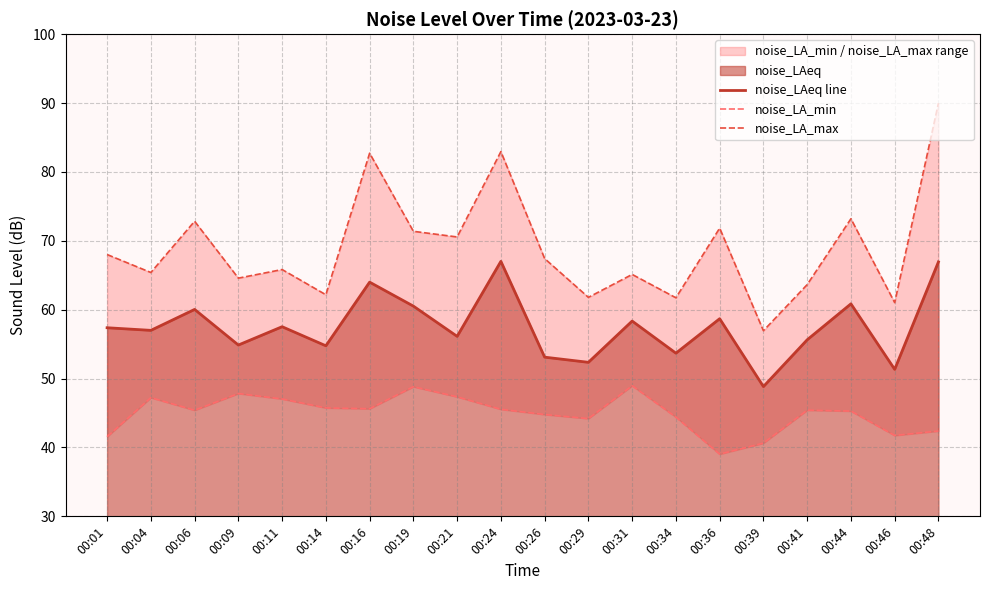

In noise_LAeq line, how many points are higher than both neighbors (excluding endpoints)?

7